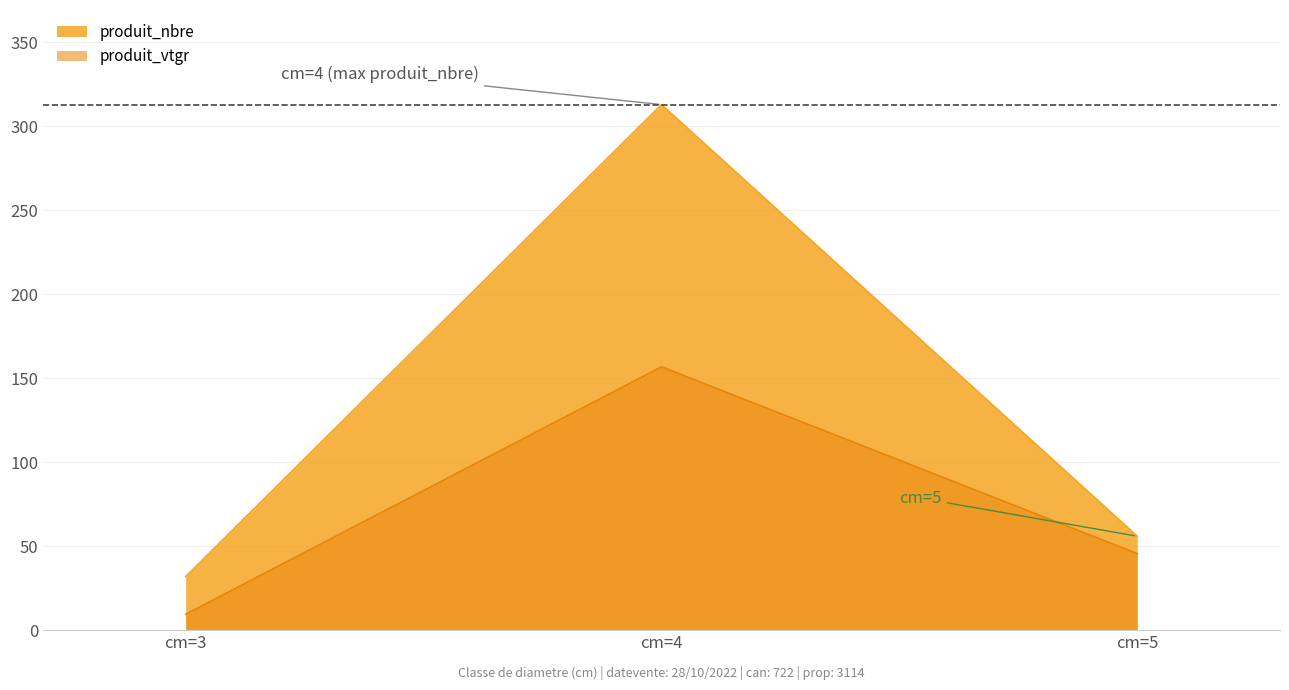

Read the produit_vtgr value at cm=3.

9.5